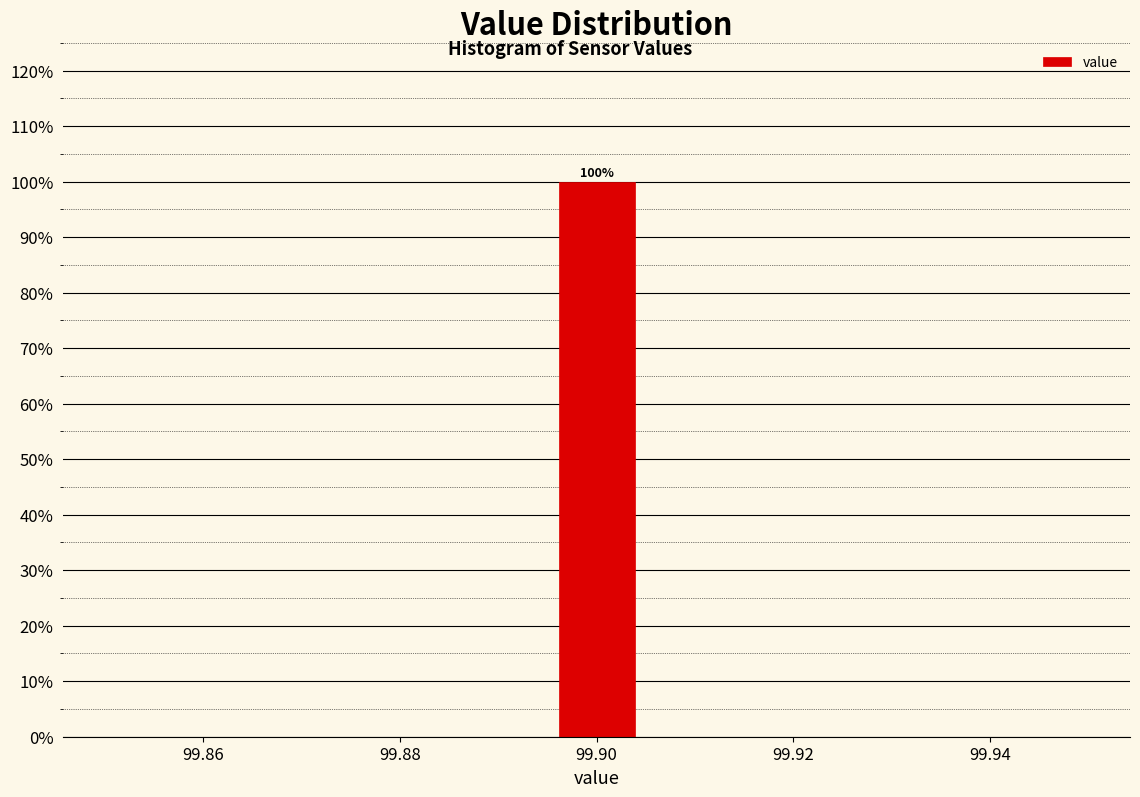

Which range on the x-axis has the tallest bar?

99.896 to 99.904